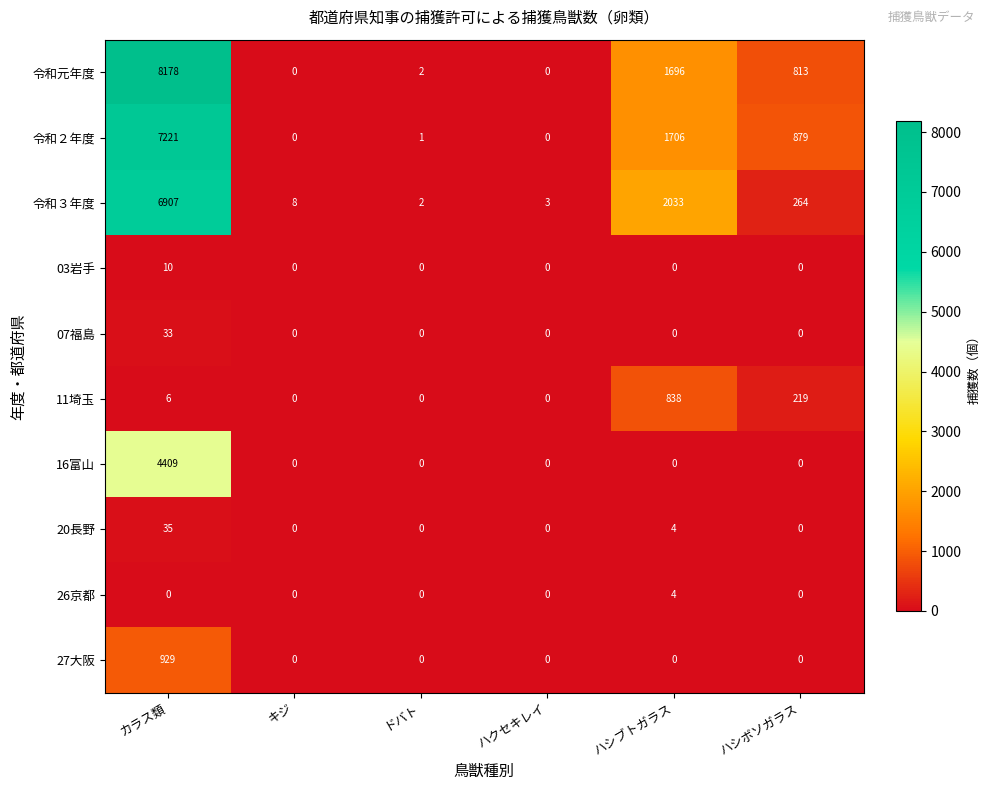

Is the value of 27大阪 at カラス類 greater than the value of 20長野 at ハシブトガラス?

Yes